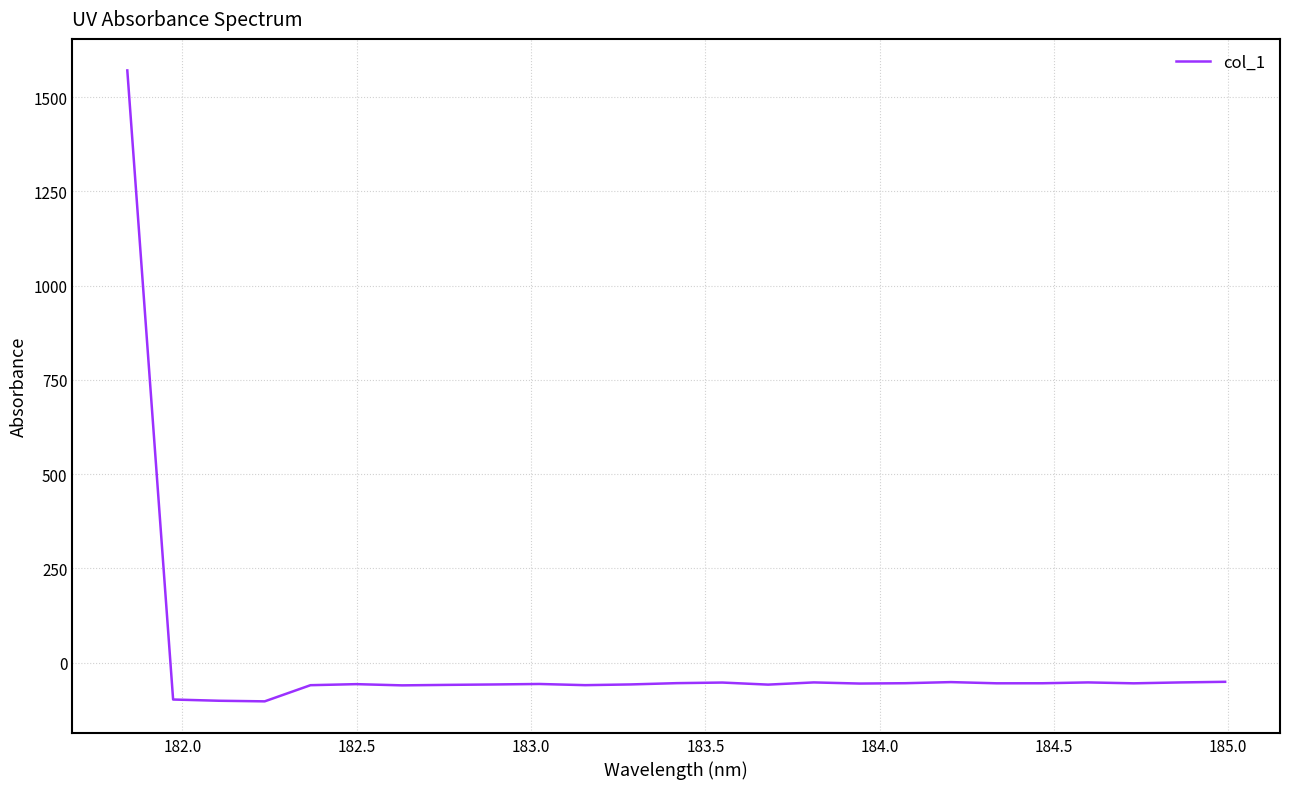

What is the smallest value displayed?

-102.7